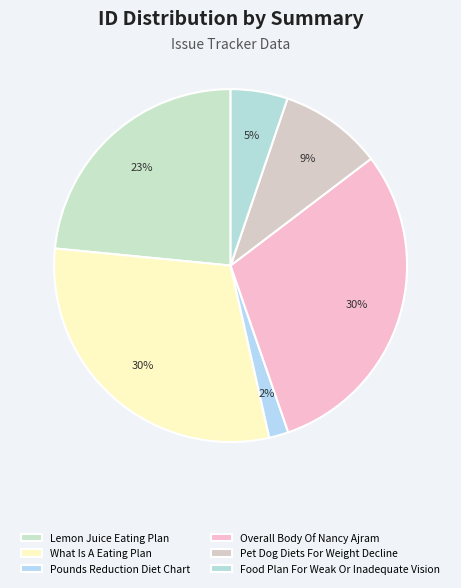

How many segments does this pie chart have?

6